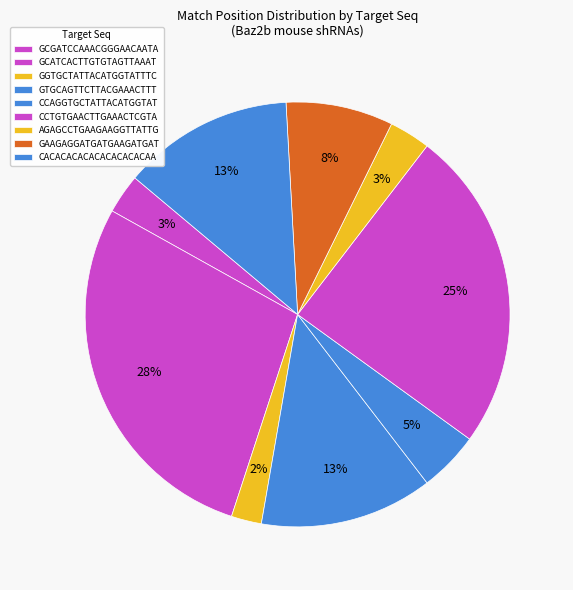

What is the largest slice in the pie chart?

GCATCACTTGTGTAGTTAAAT (pLKO.1)